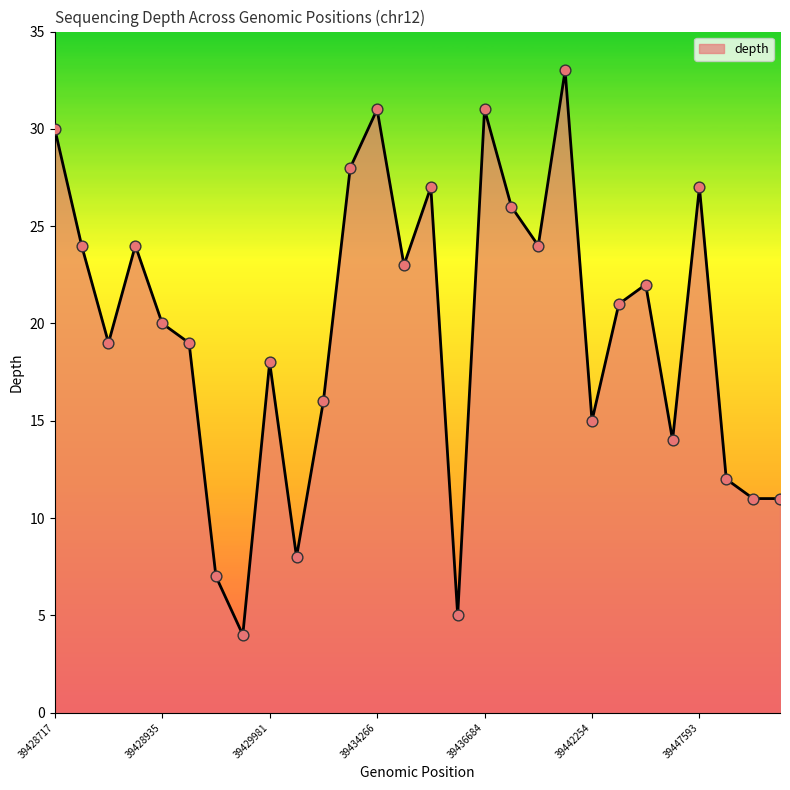

What is the difference between the maximum and minimum values?

29